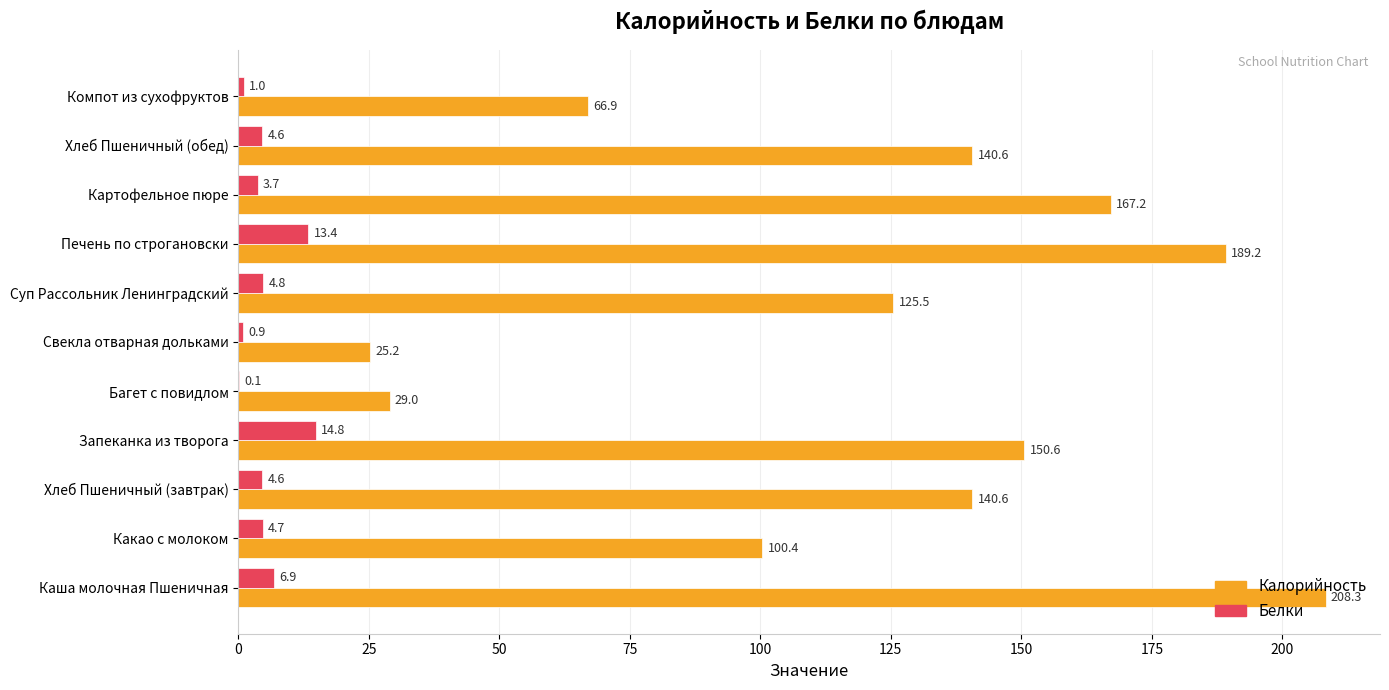

Which series has the largest total across all categories?

Калорийность